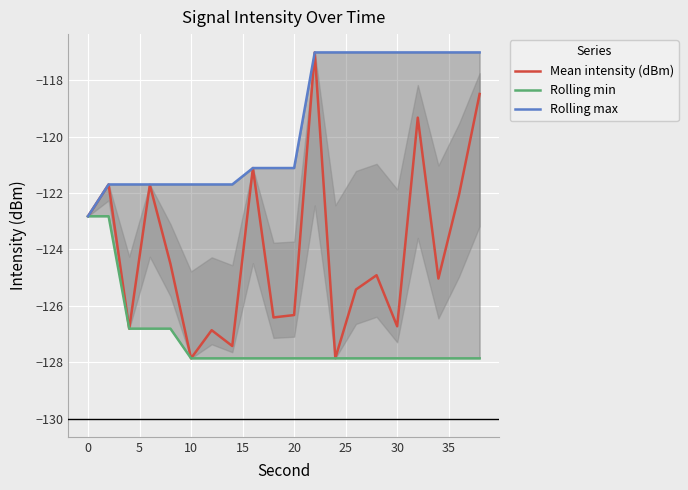

What is the highest value of the Mean intensity (dBm) series?

-117.0